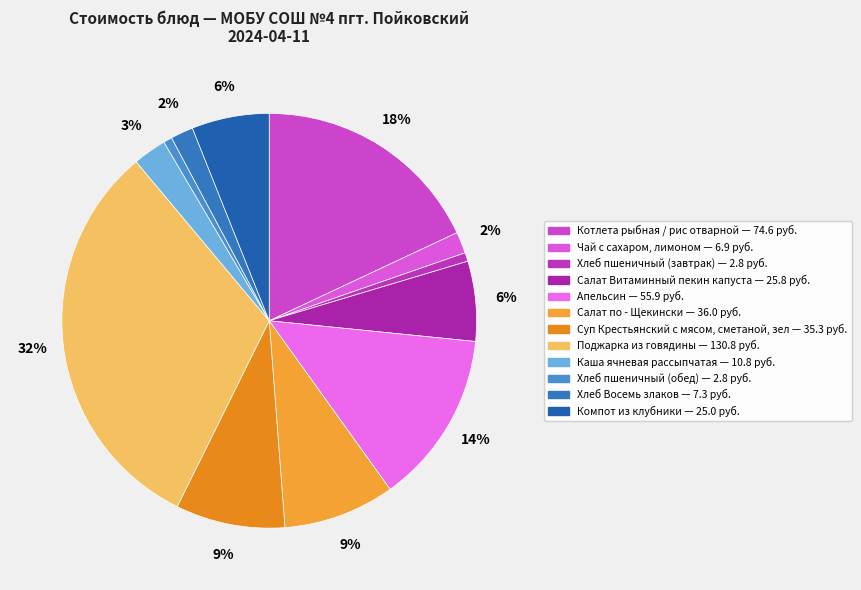

How many slices are in this pie chart?

12